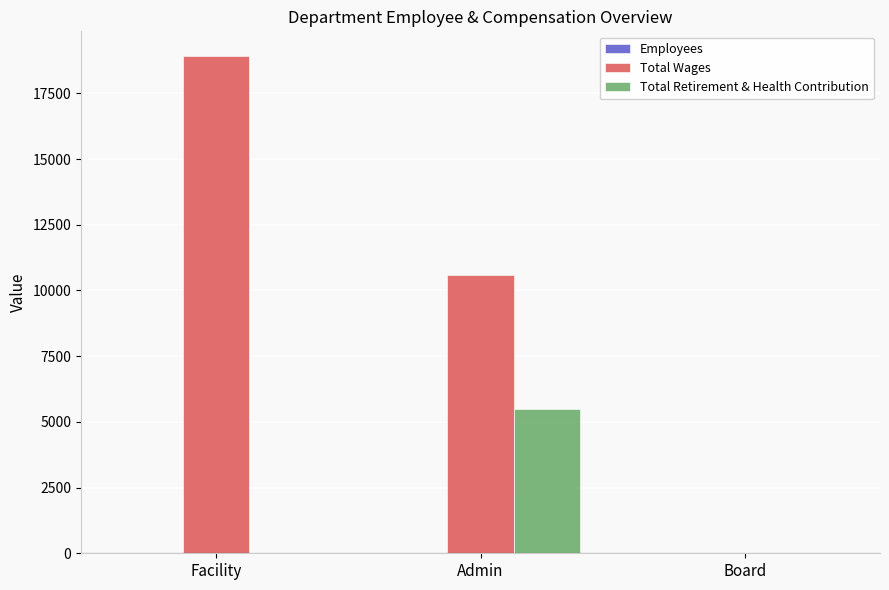

What is the sum of all Total Wages values?

29506